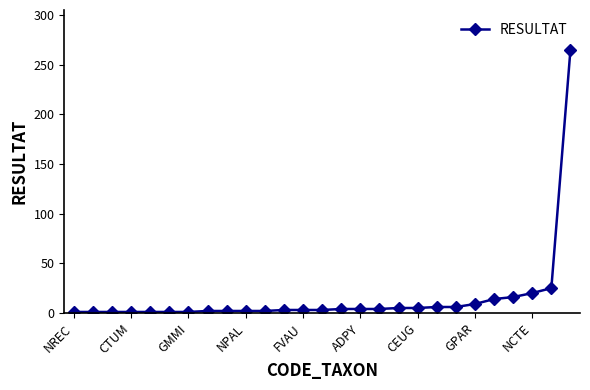

What is the average value?

15